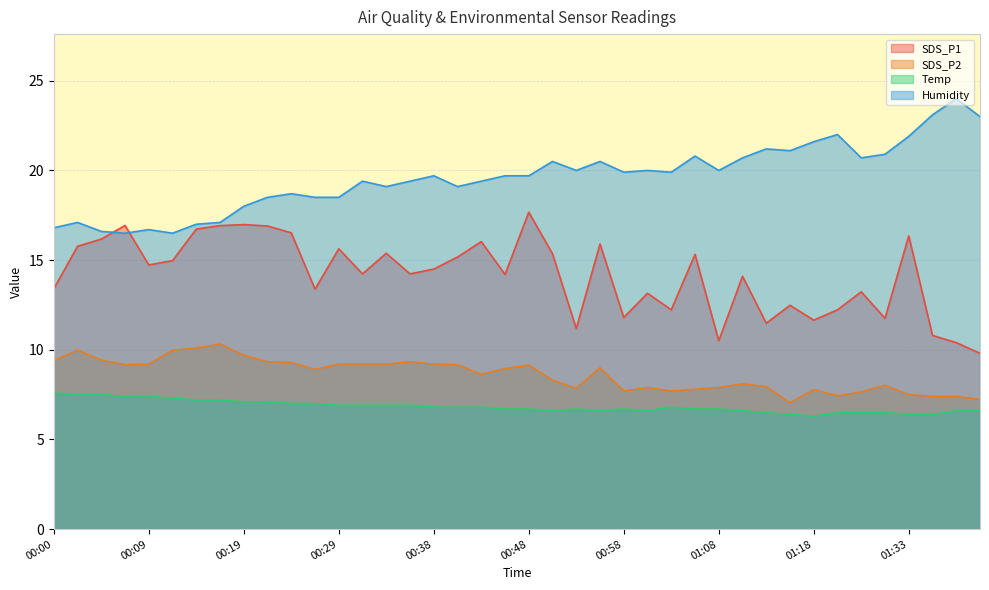

What is the maximum value for SDS_P2?

10.3